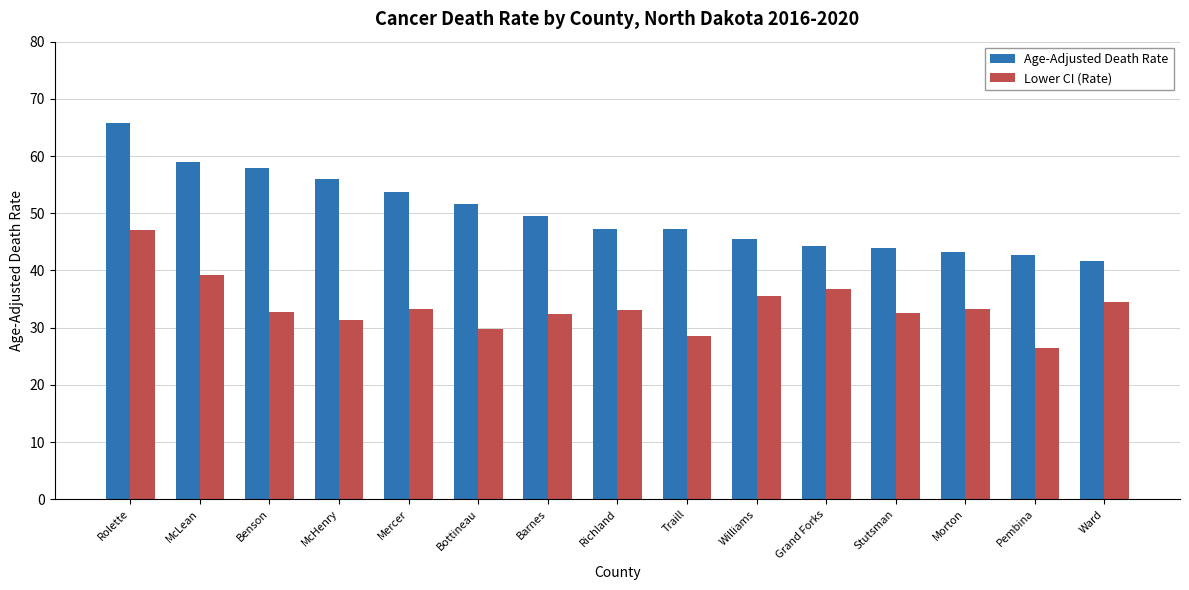

Count the number of data series in this chart.

2